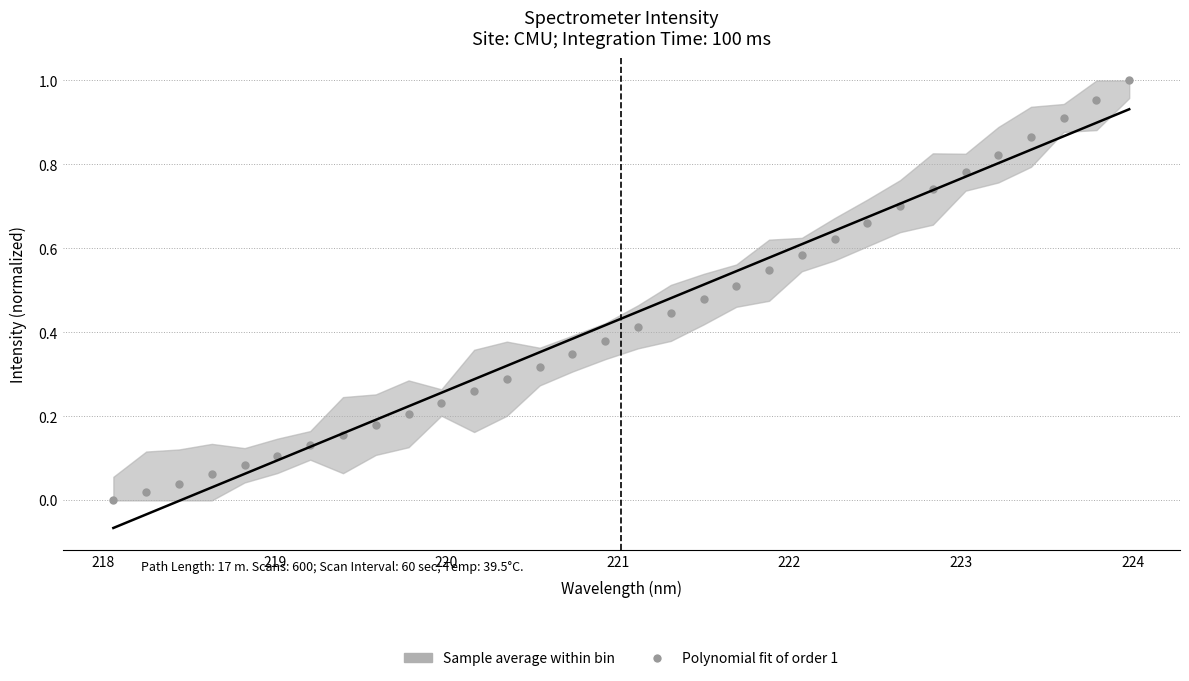

What is the range of X values (max minus min)?

5.9